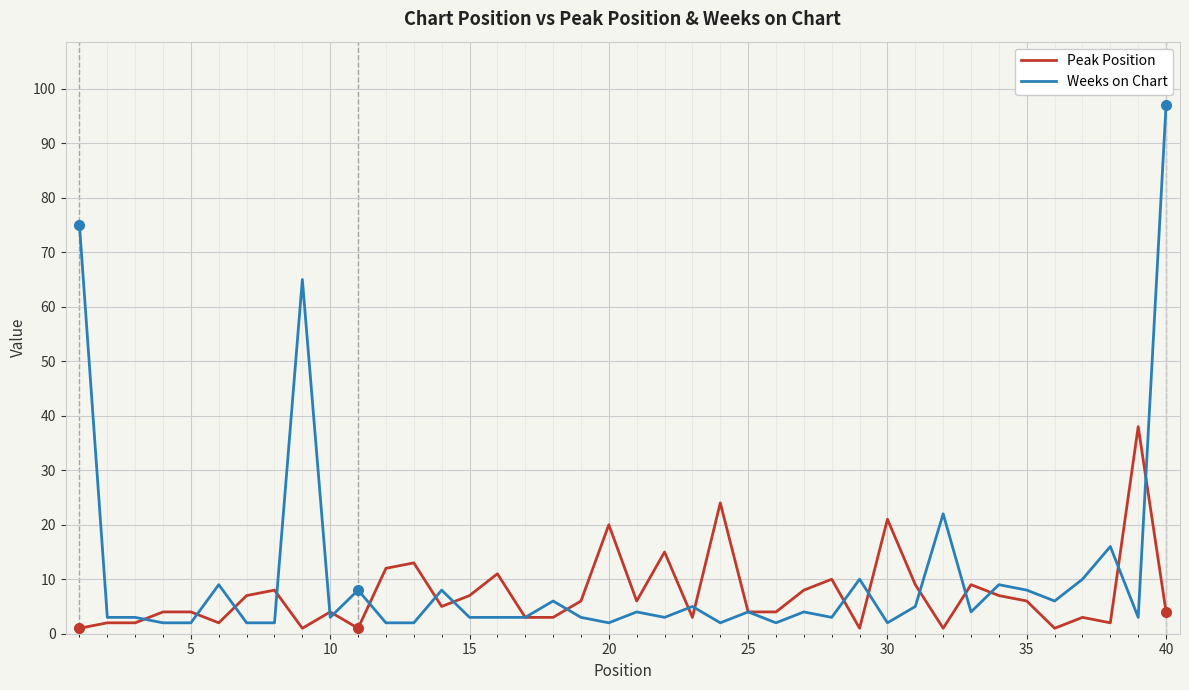

How many lines are shown in the chart?

2